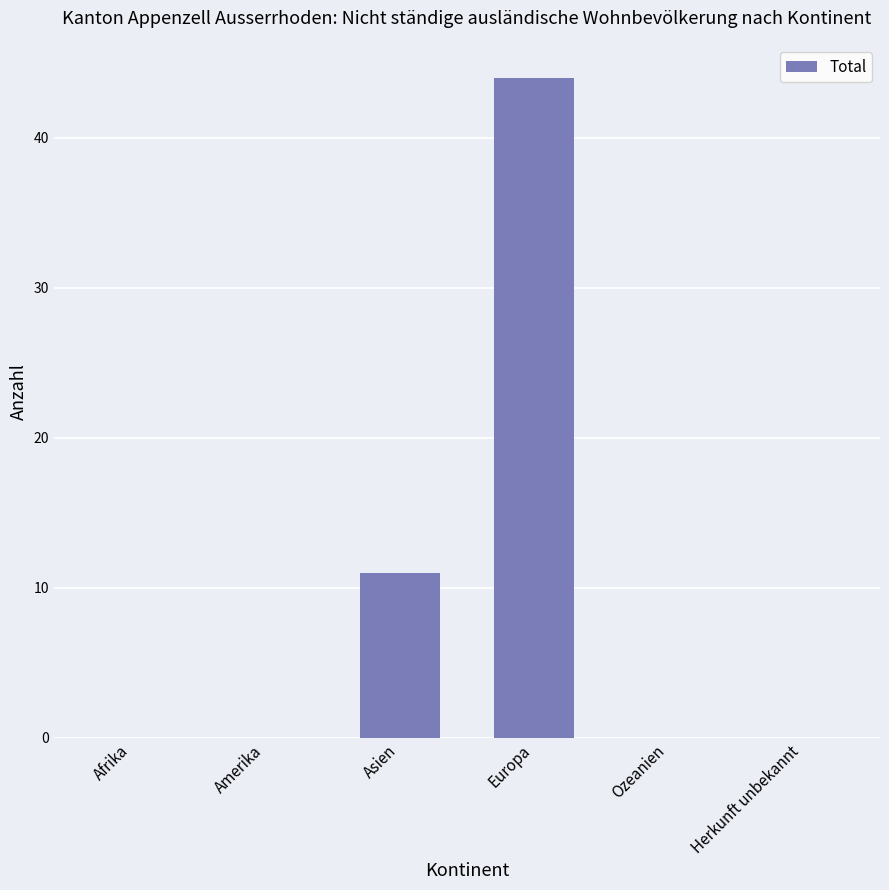

What is the sum of the values at Herkunft unbekannt and Asien?

11